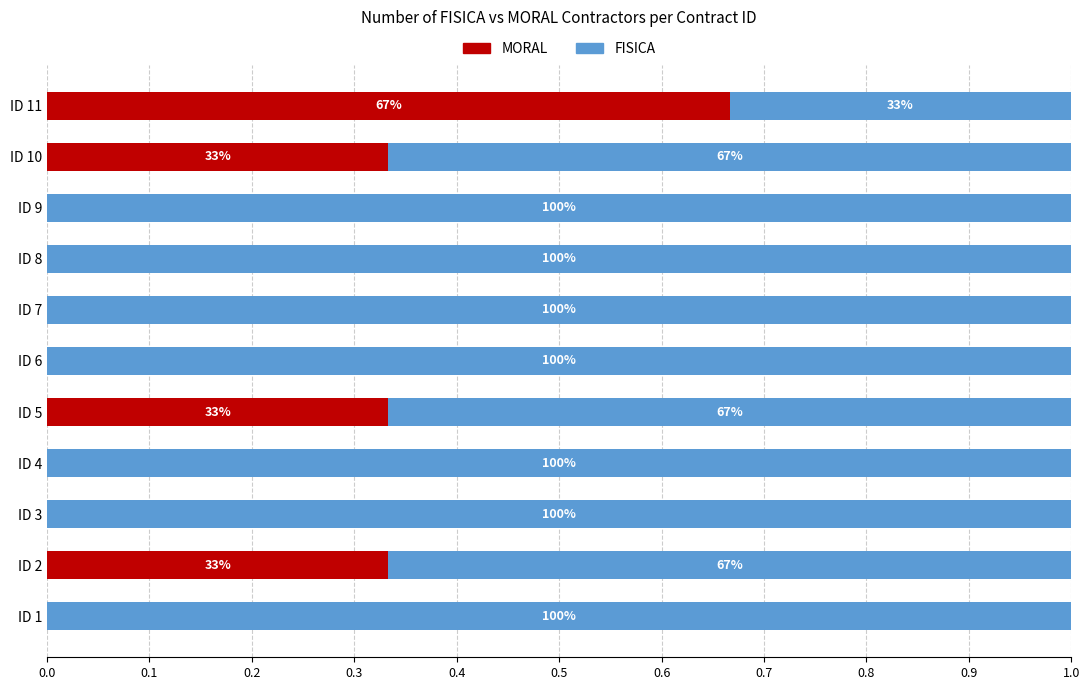

Which series has the largest range (max minus min)?

FISICA